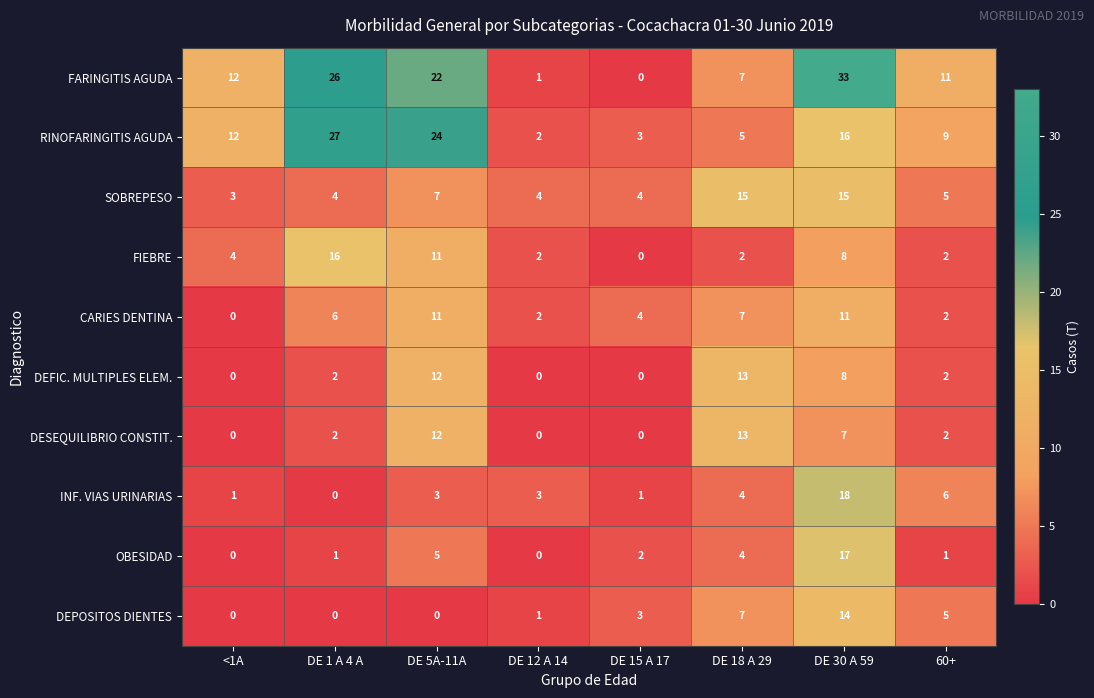

True or false: SOBREPESO has a value of 9 at DE 5A-11A.

False